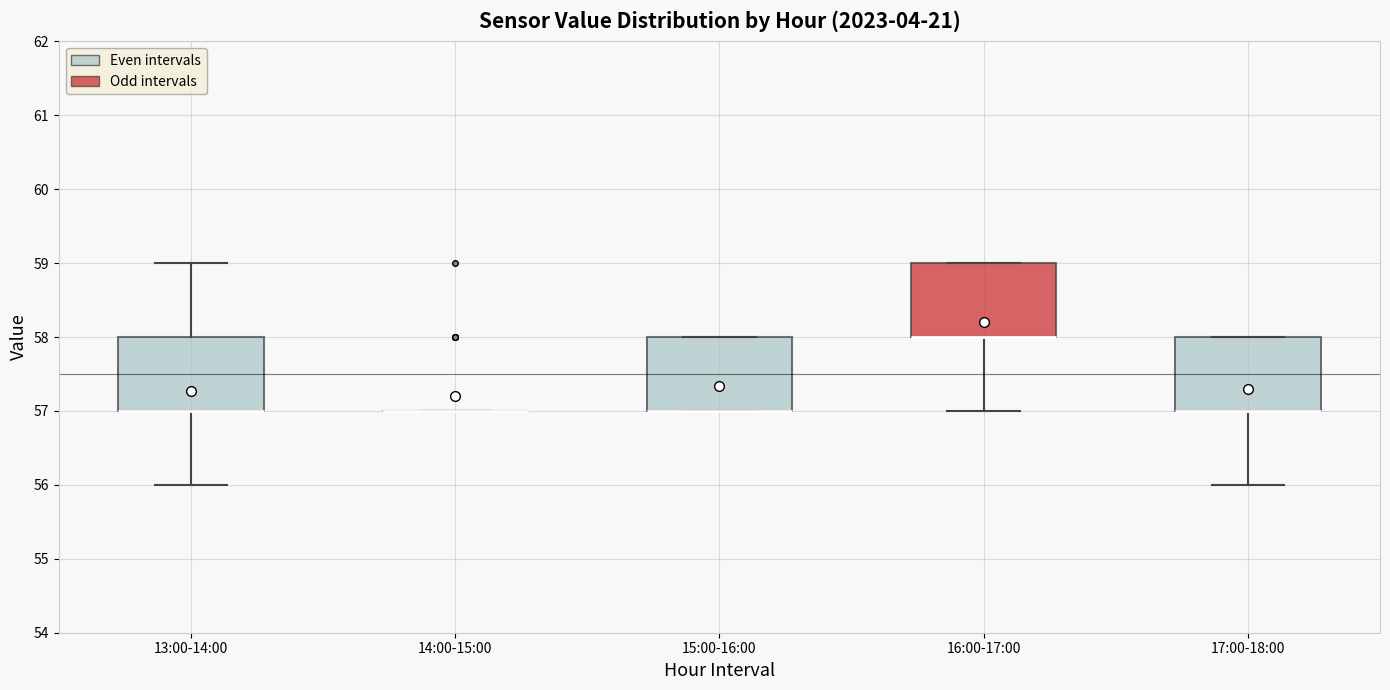

Where is the upper edge of the box for 15:00-16:00 on the y-axis? The values are not printed on the chart, so give them approximately, as read against the axis.

58